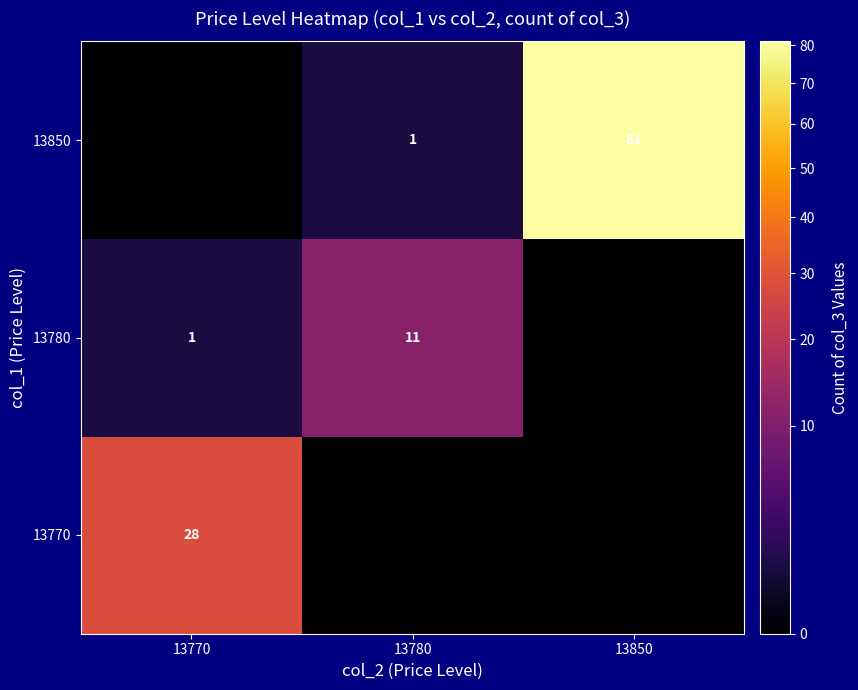

The value of 13850 at 13780 is 0. True or false?

False